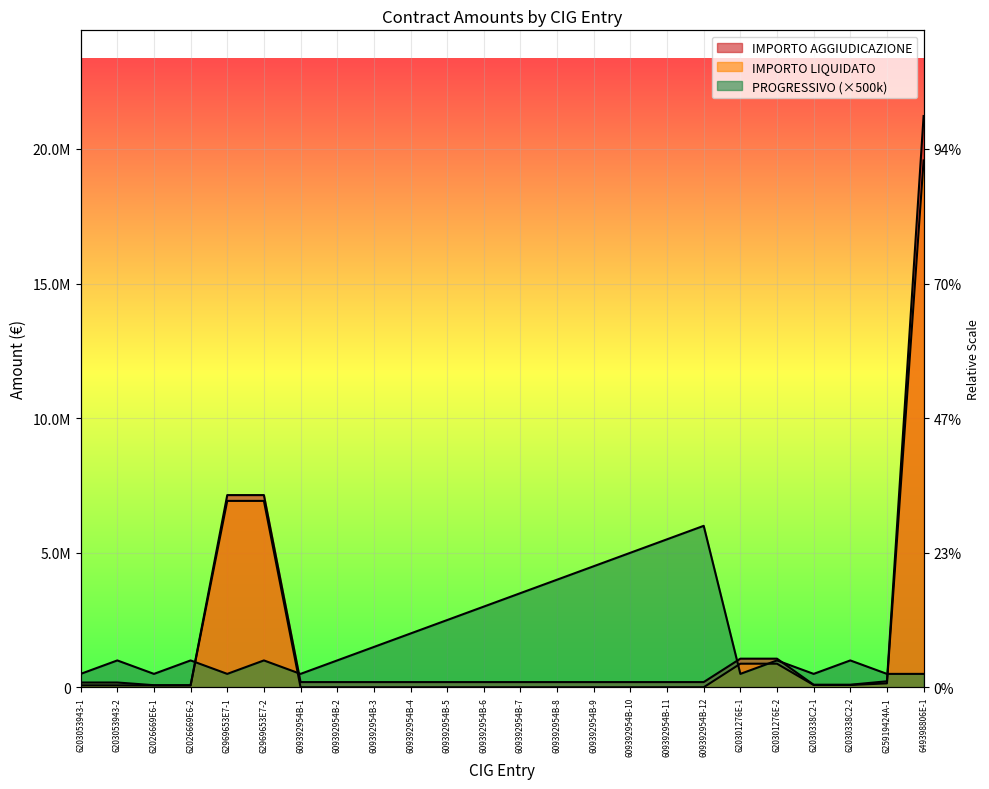

What is the total value across all series at 609392954B-5?

2699231.3